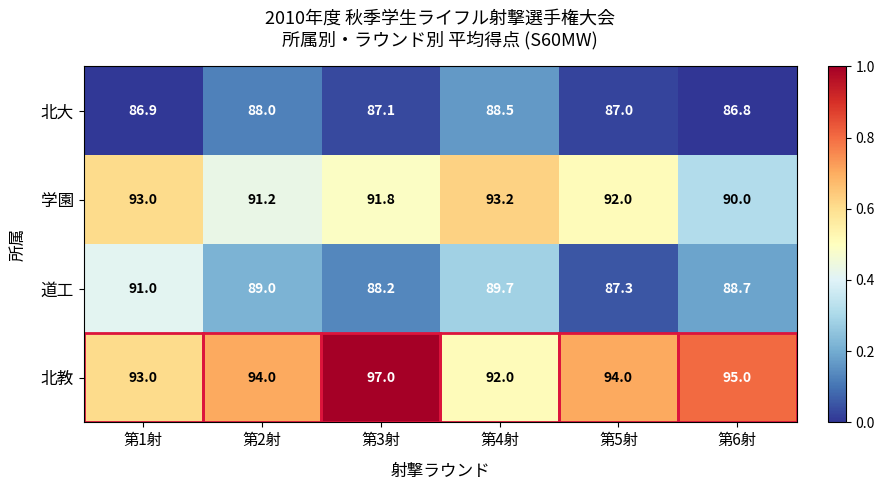

Which category has the highest value across all series?

第3射